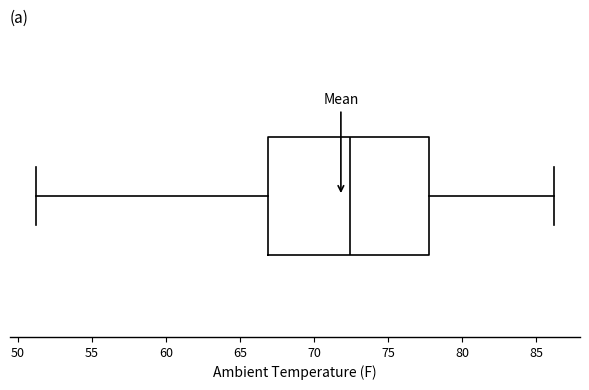

Where is the left edge of the box on the x-axis? The values are not printed on the chart, so give them approximately, as read against the axis.

67.0